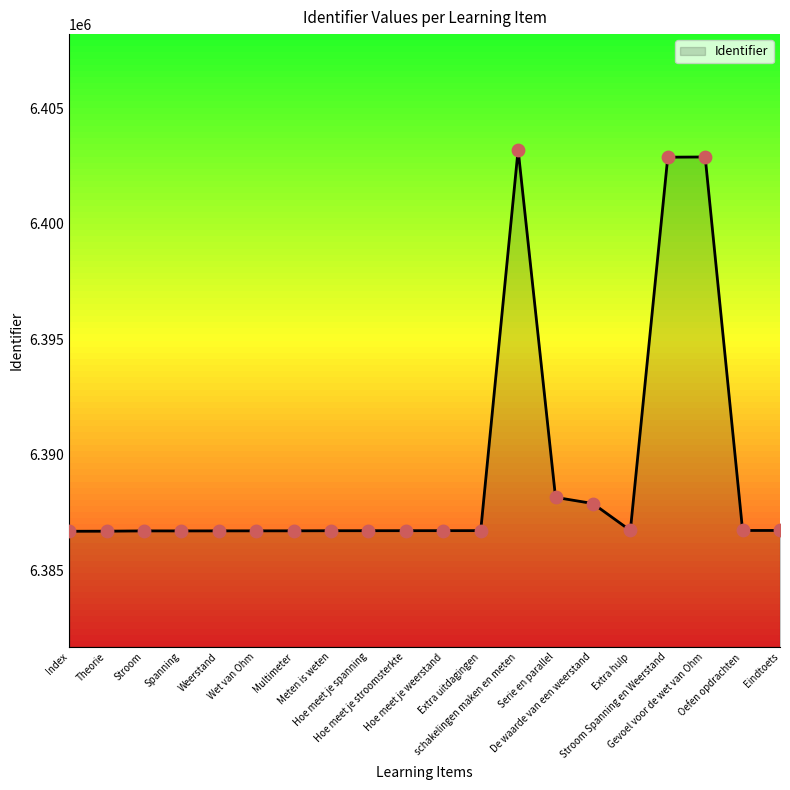

Approximately how many times larger is the value at schakelingen maken en meten compared to Theorie?

1.0